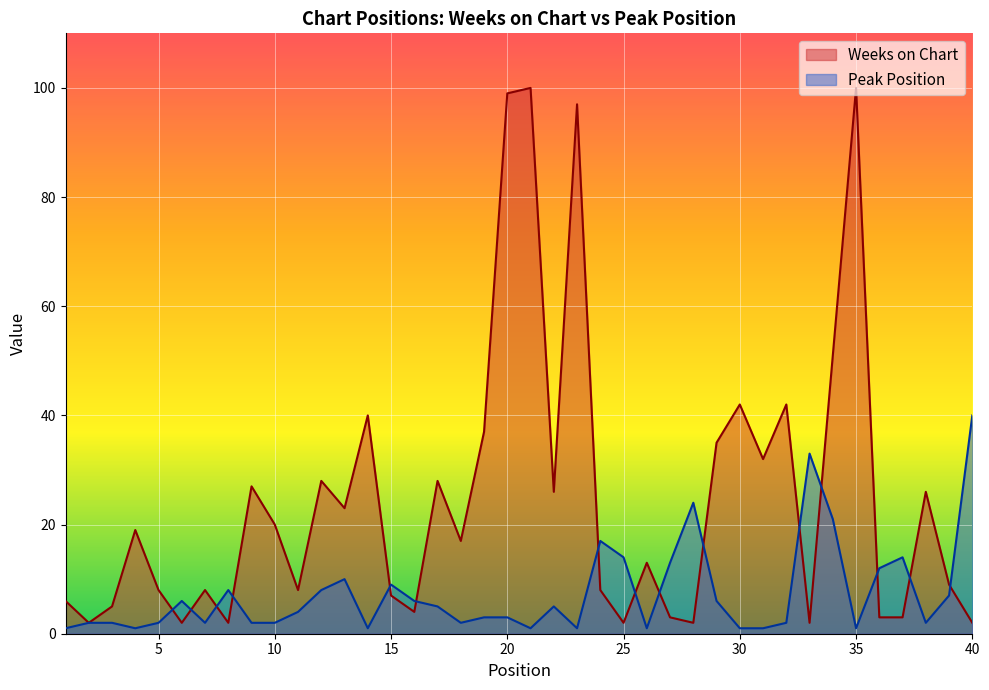

What is the value of the Peak Position point at the 16th from the left?

6